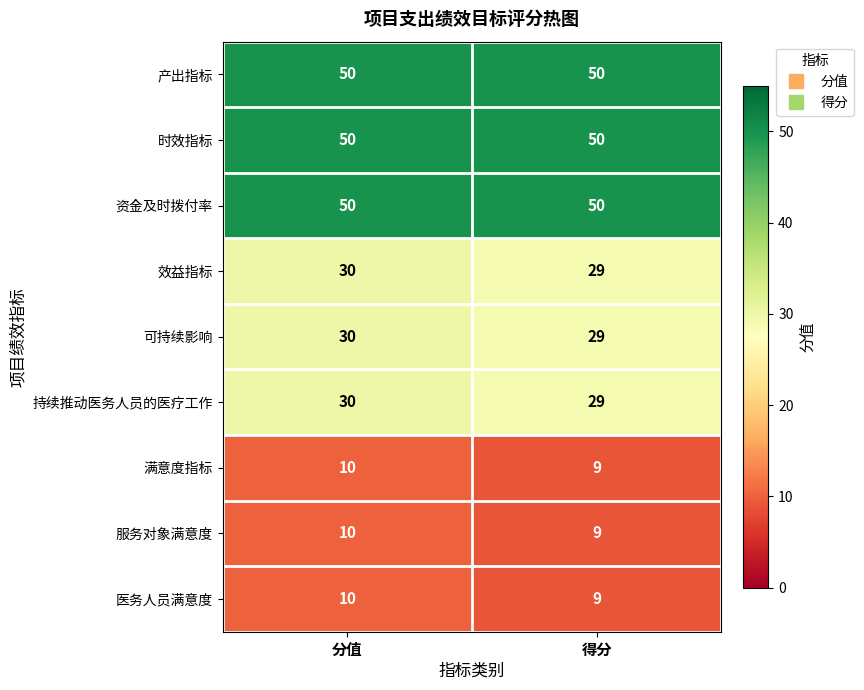

What is the total value across all series at 分值?

270